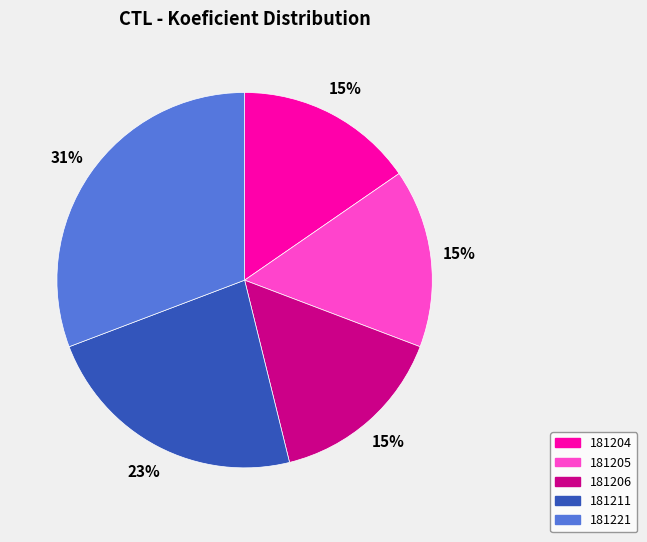

Is it true that 181221 is 31% of the pie?

True